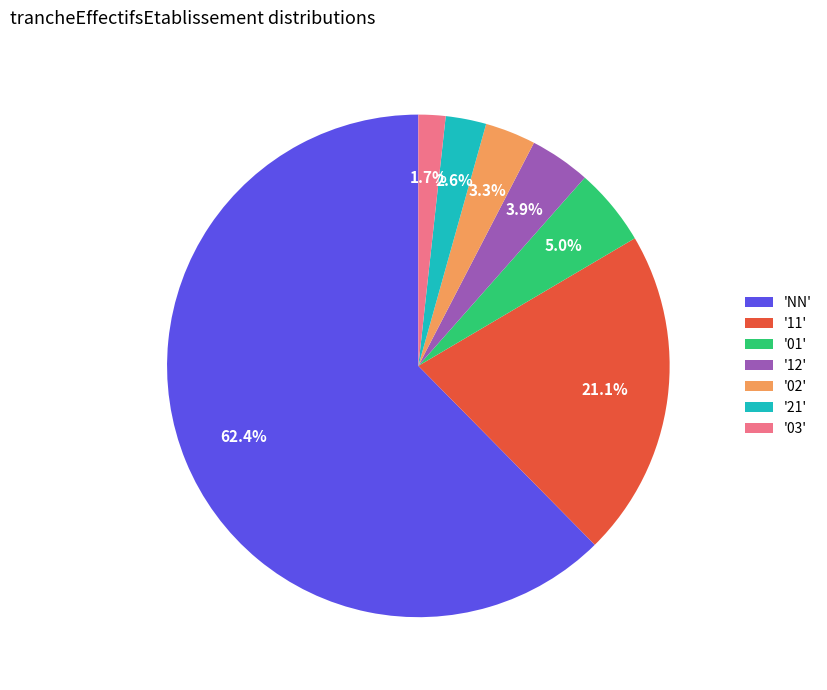

Rank the categories by value from lowest to highest.

'03', '21', '02', '12', '01', '11', 'NN'